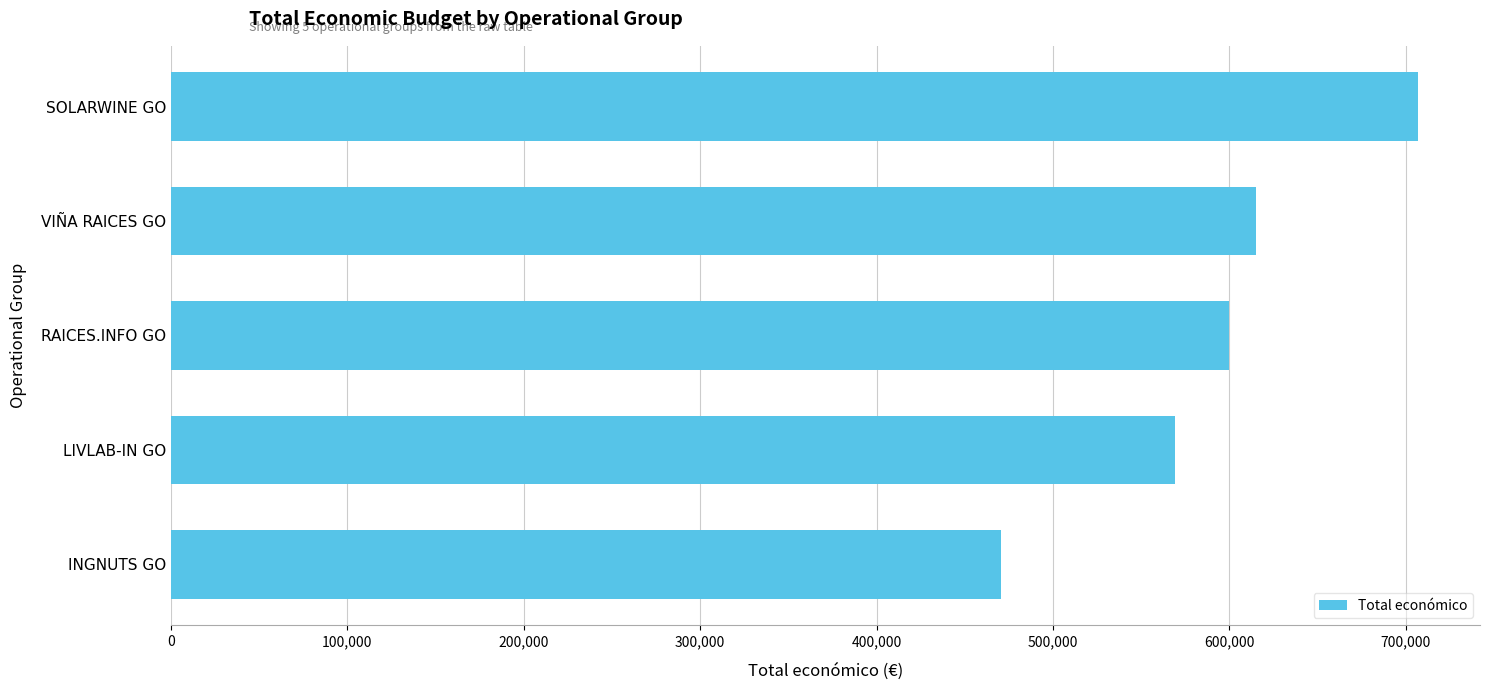

What value does the data have at LIVLAB-IN GO?

569416